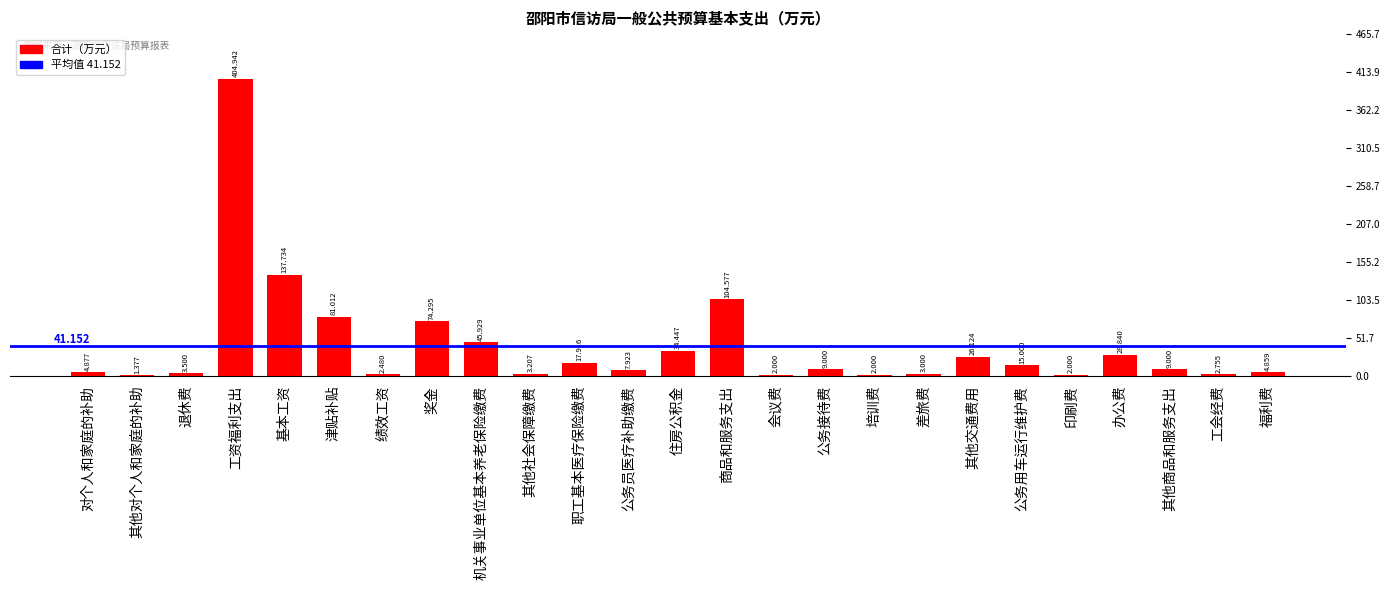

Where is the data nearest to the value 203?

基本工资